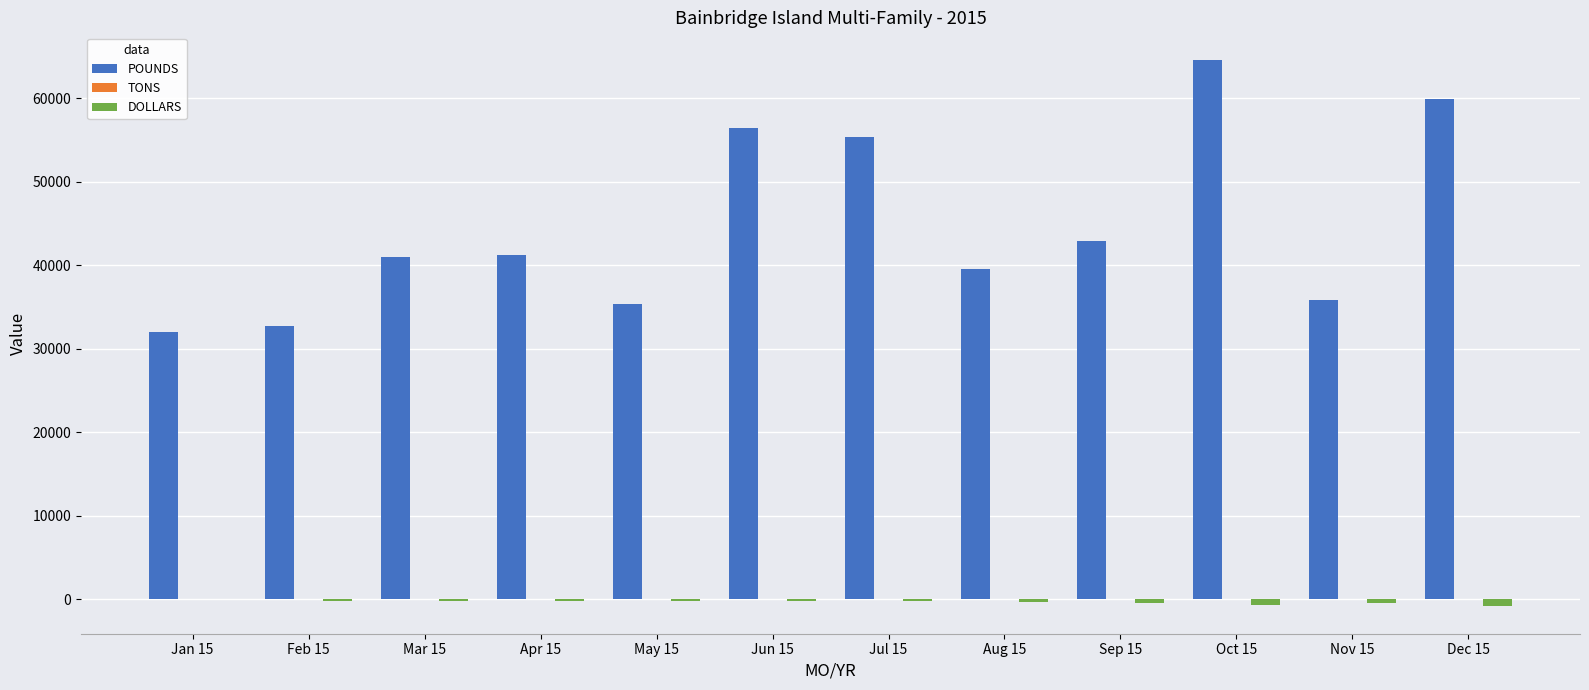

Is the value of DOLLARS at Jun 15 greater than the value of POUNDS at Jan 15?

No